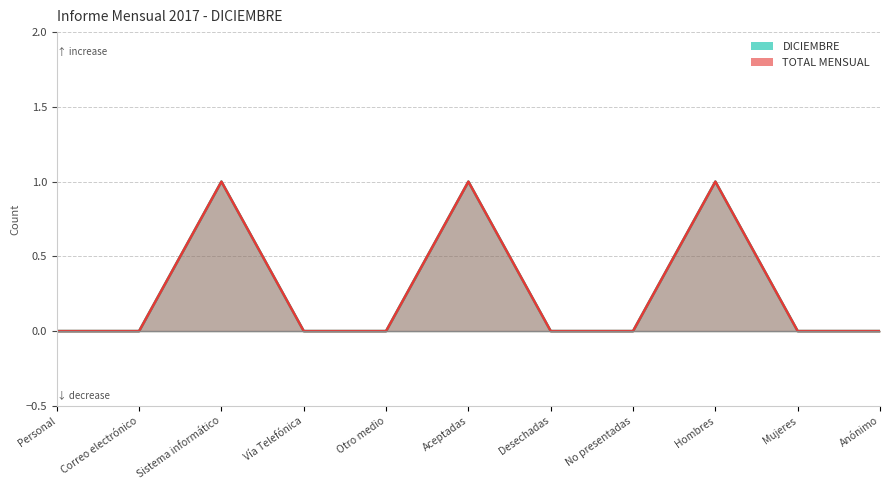

The TOTAL MENSUAL series shows -1 at Anónimo. True or false?

False